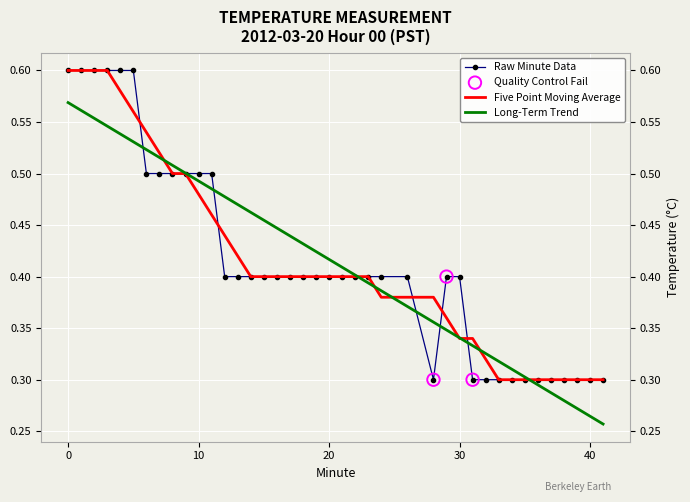

The Five Point Moving Average series shows 0.6 at 0. True or false?

True